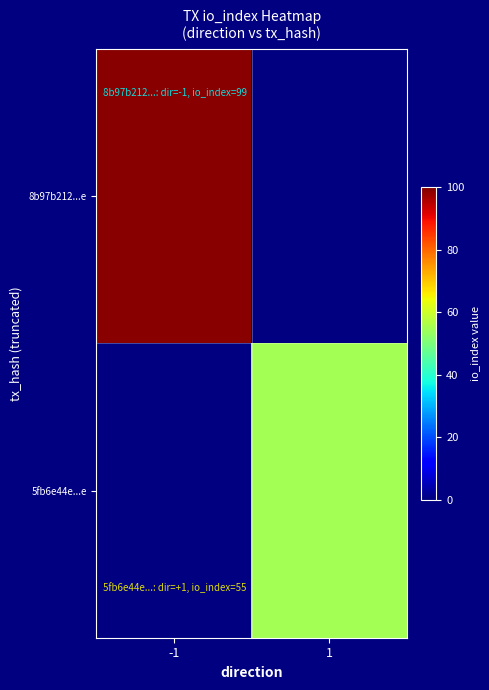

At which label does 8b97b212...e reach its peak?

-1